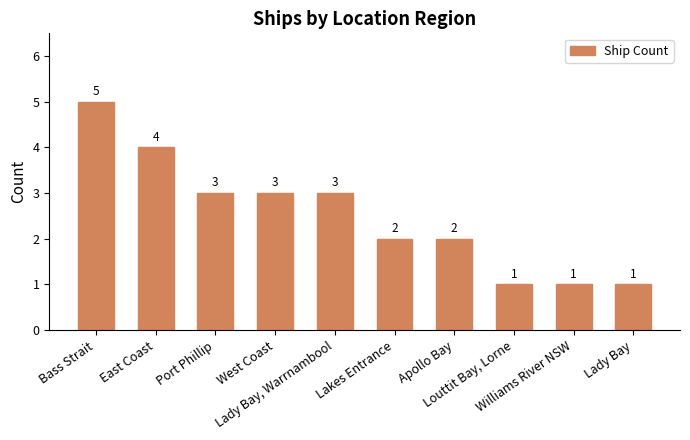

Reading left to right, transcribe all the data shown in this chart.

Bass Strait=5	East Coast=4	Port Phillip=3	West Coast=3	Lady Bay, Warrnambool=3	Lakes Entrance=2	Apollo Bay=2	Louttit Bay, Lorne=1	Williams River NSW=1	Lady Bay=1